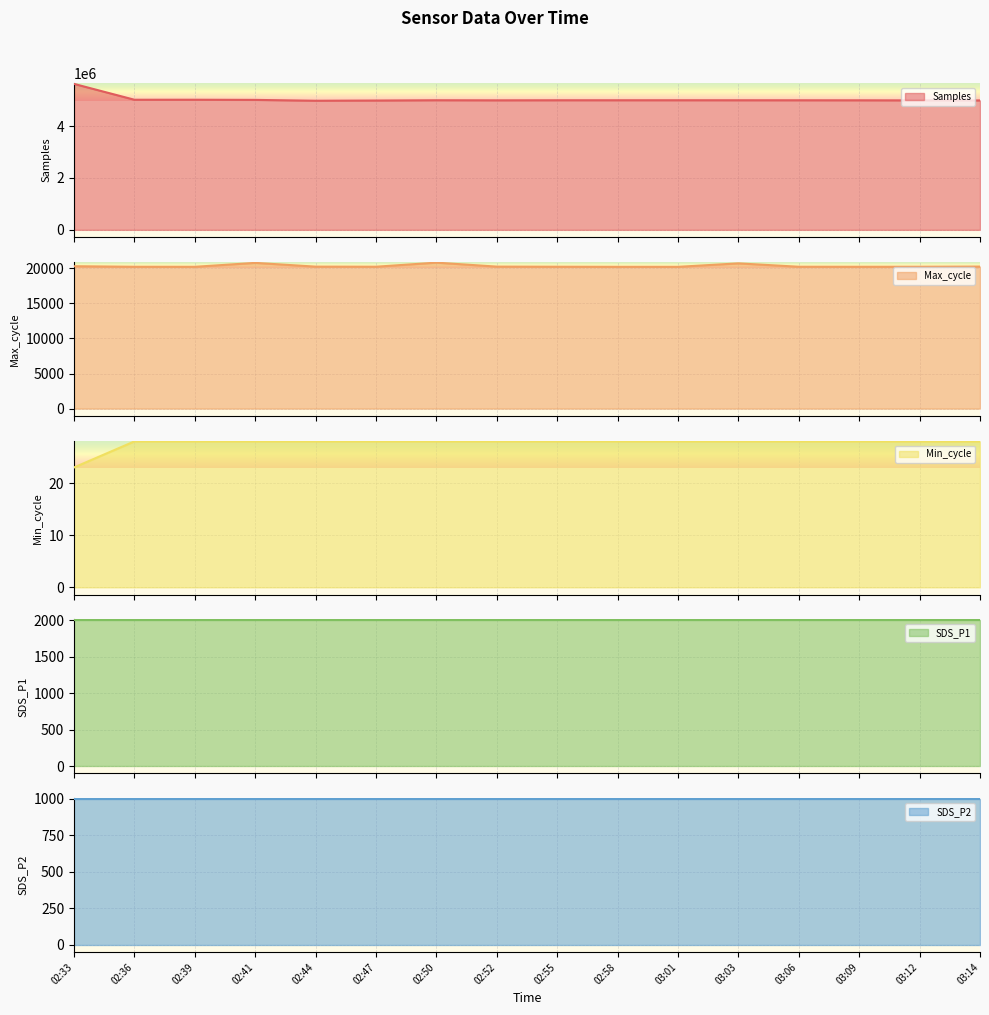

What is the total value across all series at 03:12?

5008563